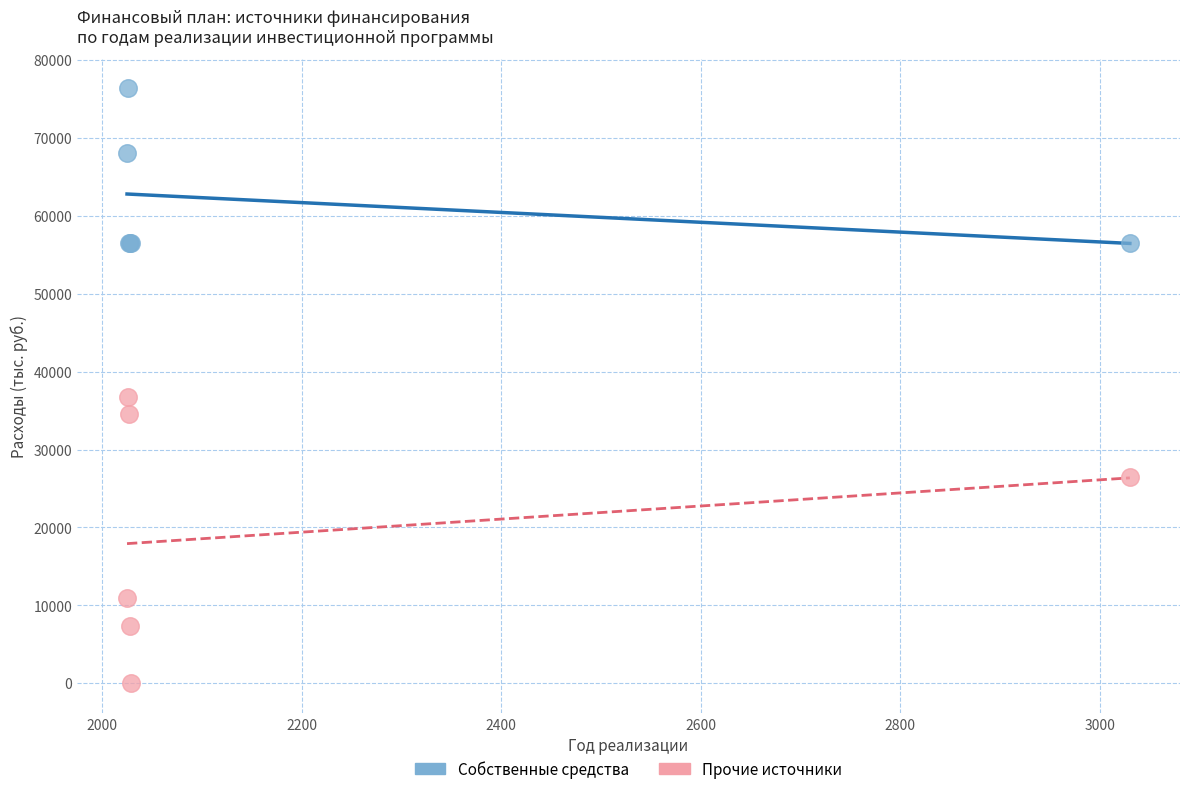

Which series has the largest Y range (max minus min)?

Прочие источники